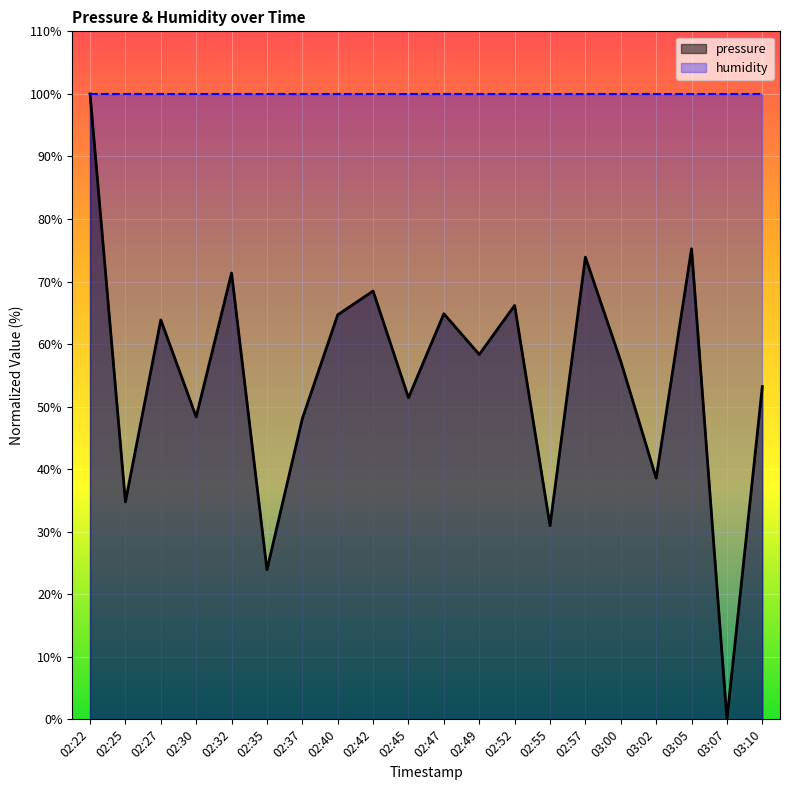

What is the label of the 7th point from the left?

02:37